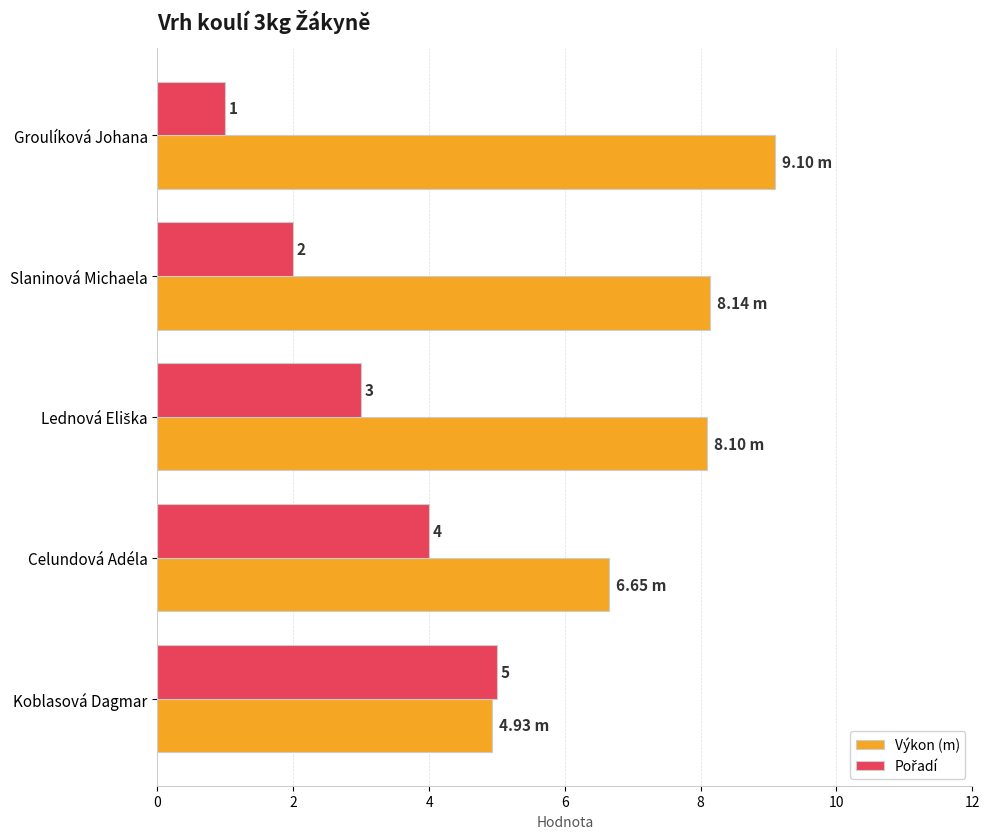

Which category has the lowest value across all series?

Groulíková Johana